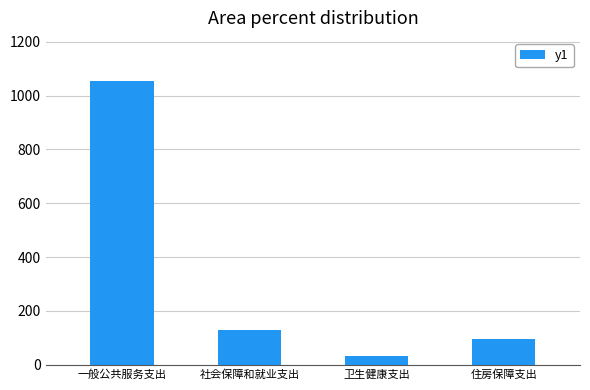

What value does the data have at 一般公共服务支出?

1056.5